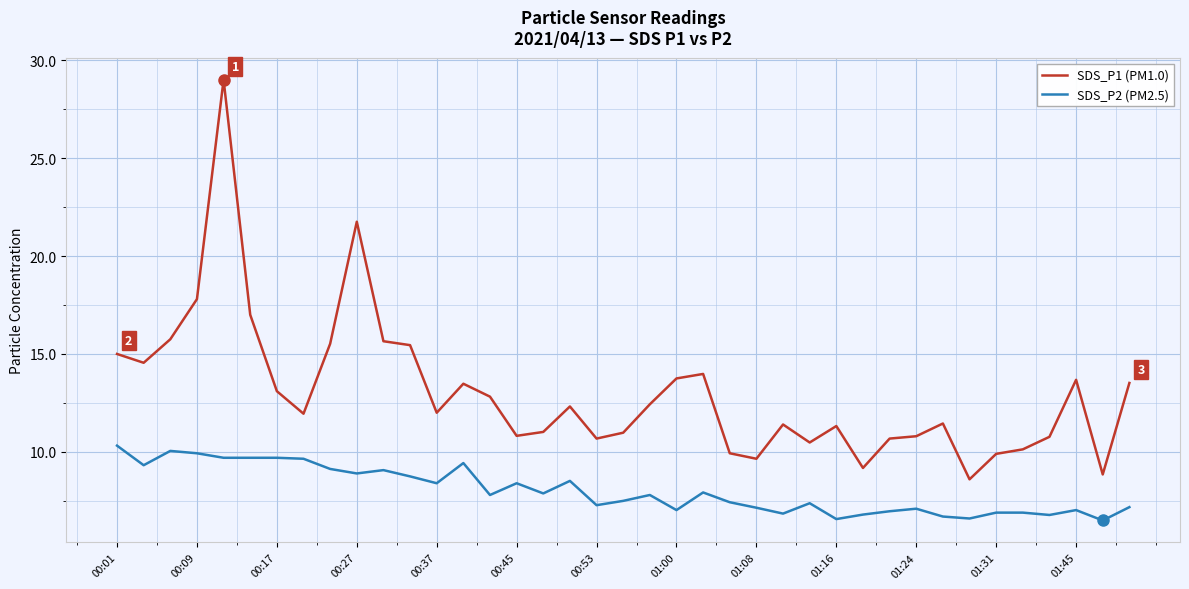

Rank the series by their maximum value, from lowest to highest.

SDS_P2 (PM2.5), SDS_P1 (PM1.0)